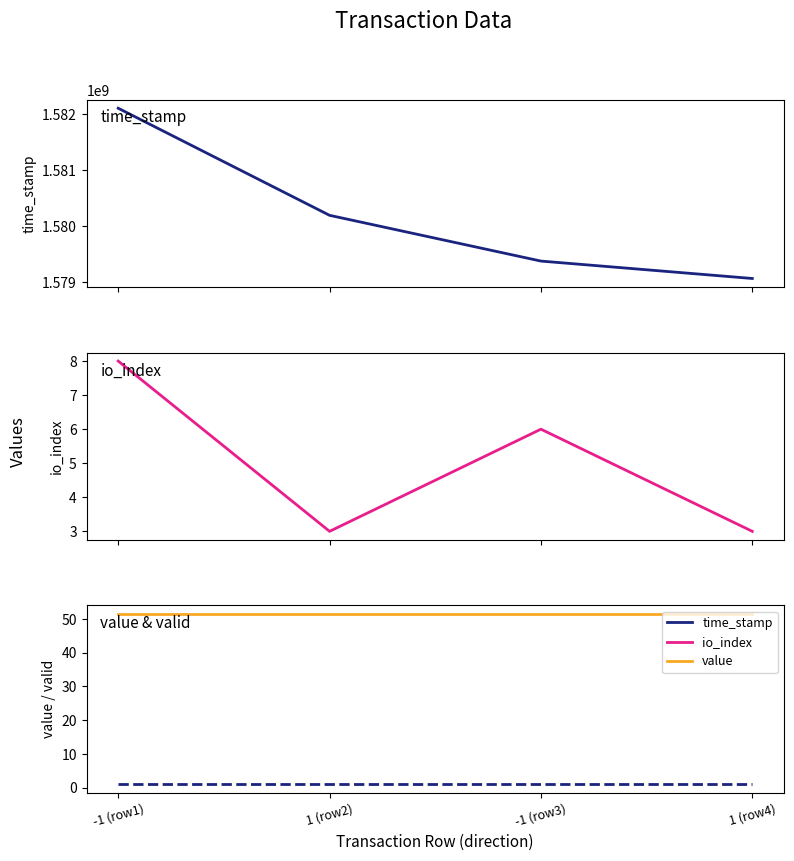

Between 1 (row2) and -1 (row3), which series saw the biggest shift?

time_stamp